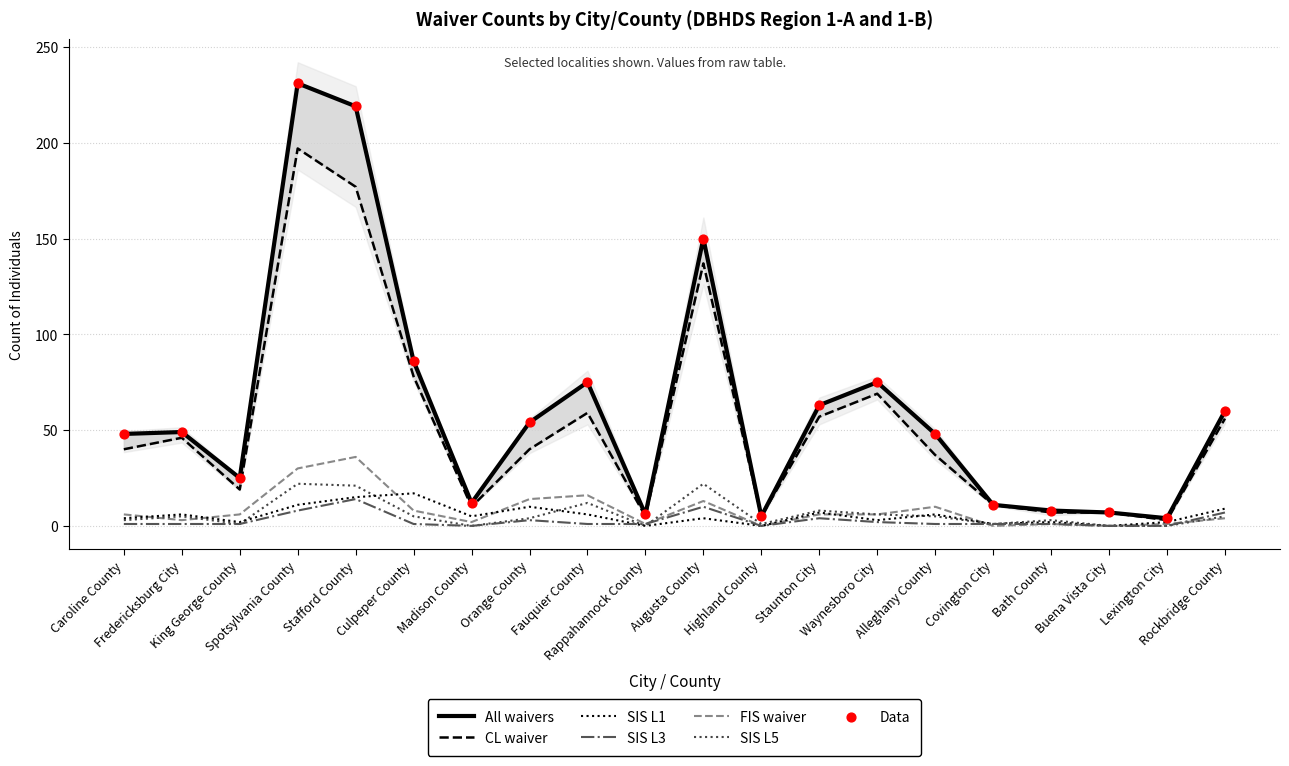

What is the total value across all series at Culpeper County?

195